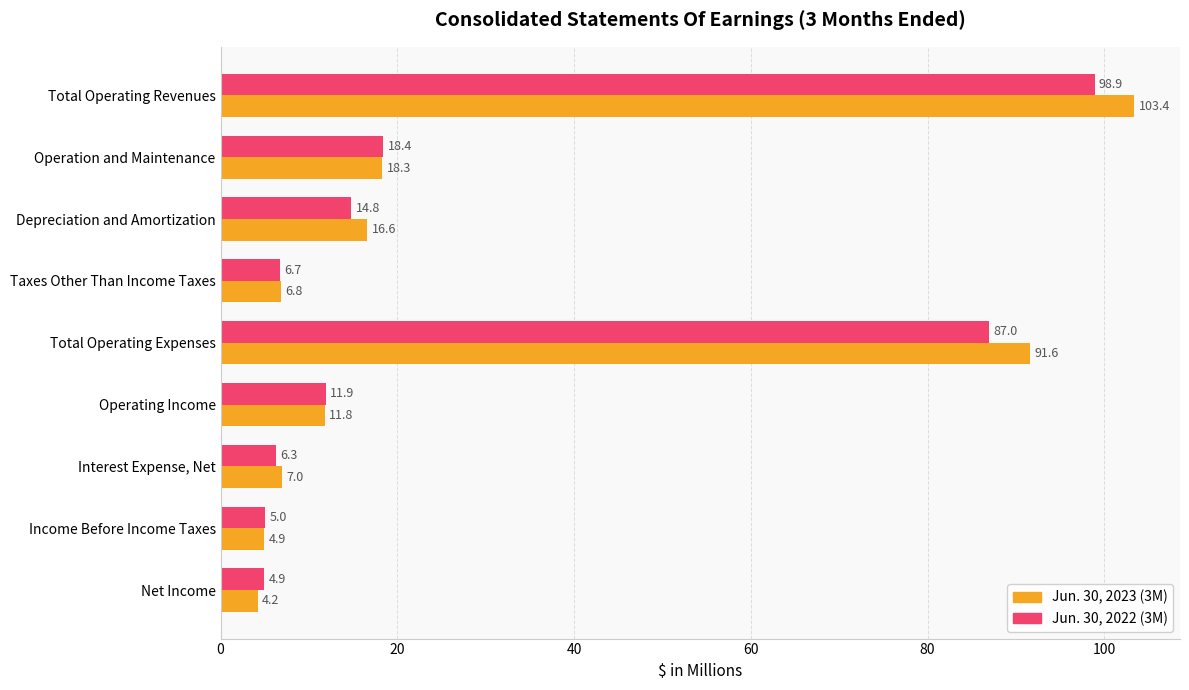

Is it true that Jun. 30, 2022 (3M) equals 5.0 at Income Before Income Taxes?

True